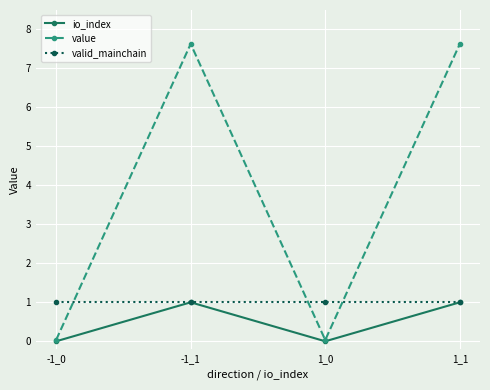

What is the maximum value for valid_mainchain?

1.0